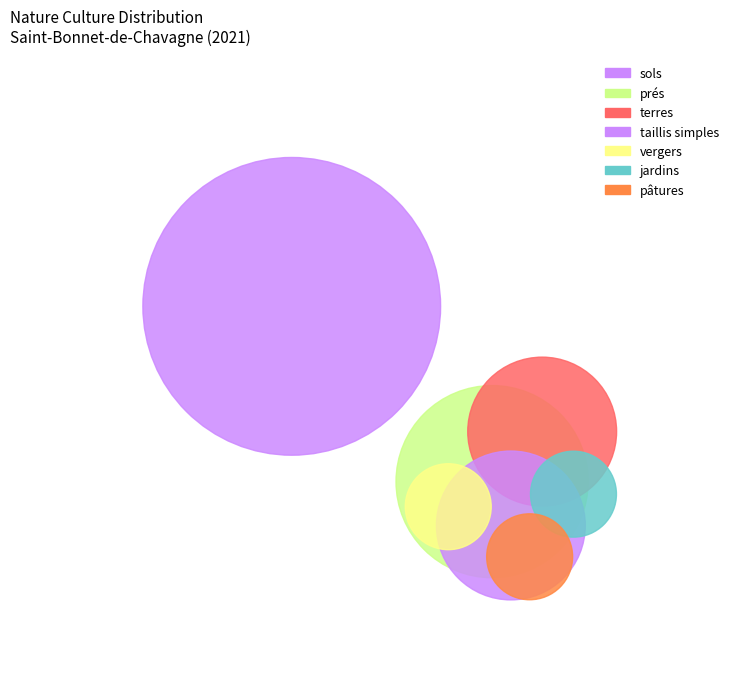

Rank the categories by value from lowest to highest.

vergers, jardins, pâtures, terres, taillis simples, prés, sols